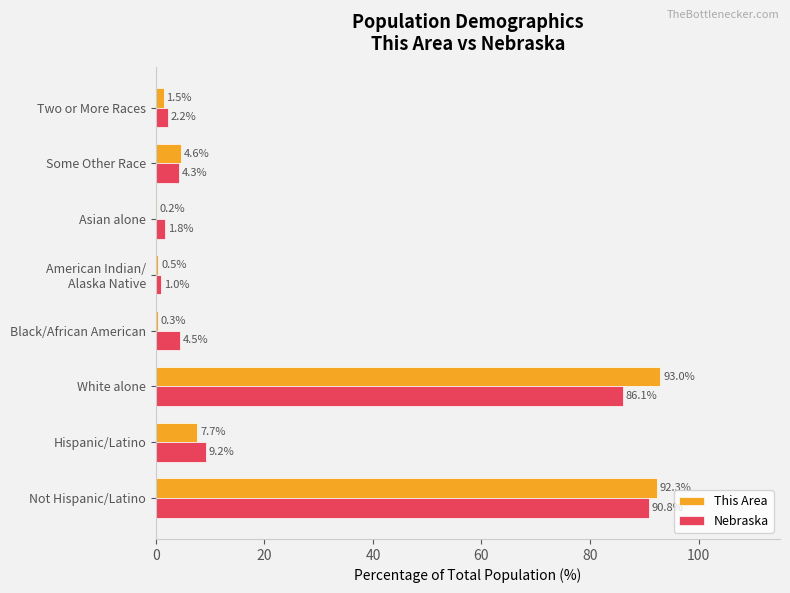

Is the value of Nebraska at Some Other Race greater than the value of This Area at Black/African American?

Yes